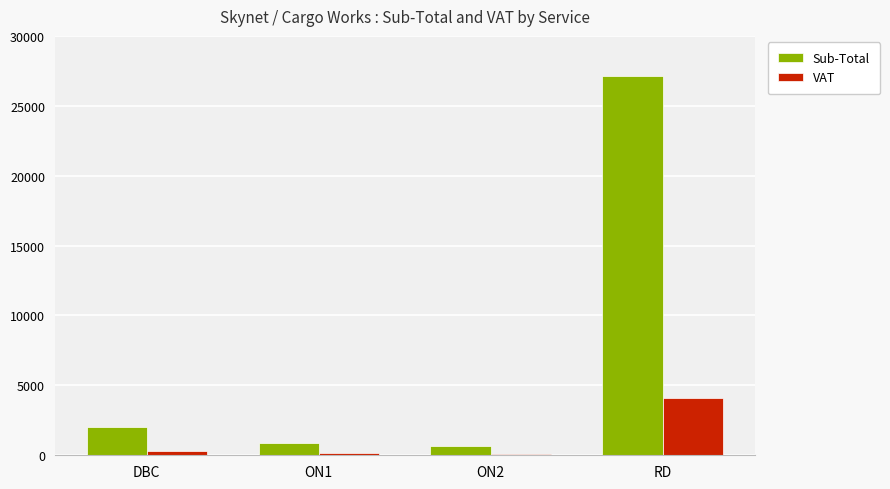

What is the total value across all series at ON2?

796.0